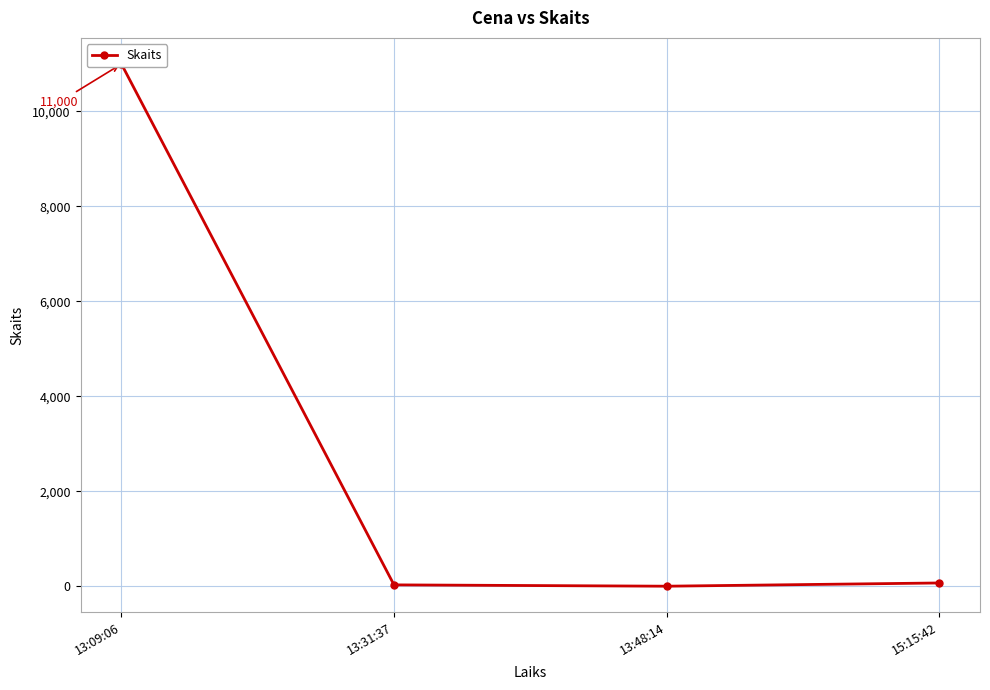

At which category does the data reach its first local valley?

13:48:14